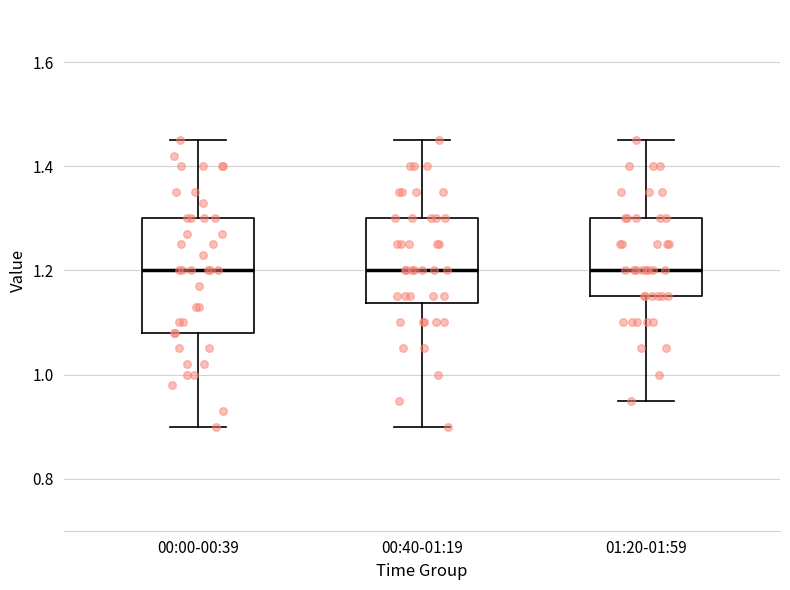

Reading left to right, transcribe this box plot: for each box, give where its median line is, the range the box spans, and where its two whiskers end, as read against the y-axis. The values are not printed on the chart, so give them approximately, as read against the axis.

00:00-00:39: median 1.20, box 1.08 to 1.30, whiskers 0.90 to 1.46
00:40-01:19: median 1.20, box 1.14 to 1.30, whiskers 0.90 to 1.46
01:20-01:59: median 1.20, box 1.16 to 1.30, whiskers 0.96 to 1.46